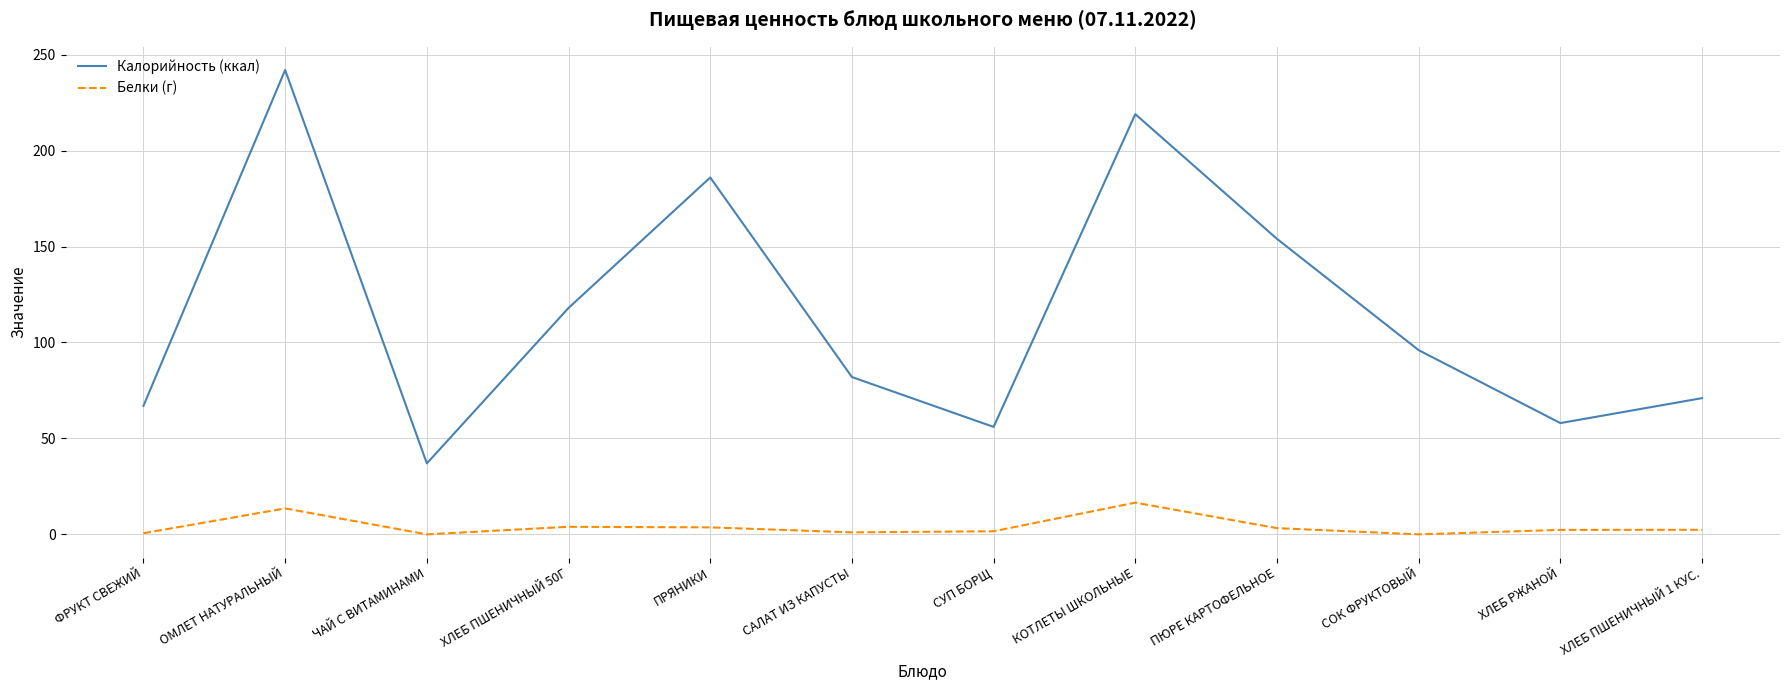

At КОТЛЕТЫ ШКОЛЬНЫЕ, list the series in order from largest to smallest.

Калорийность (ккал), Белки (г)